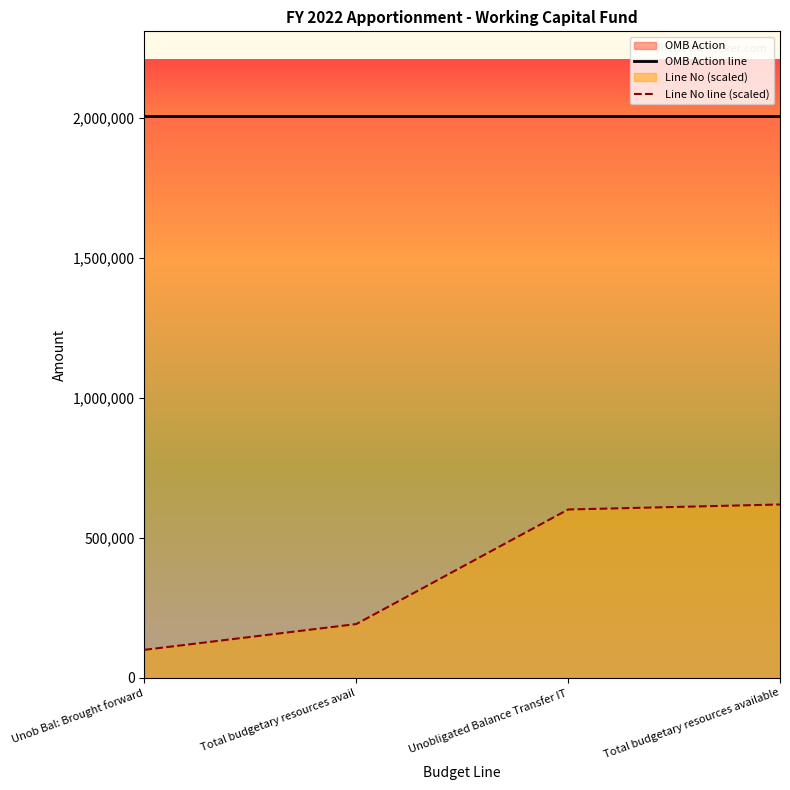

At which label does Line No line (scaled) reach its peak?

Total budgetary resources available